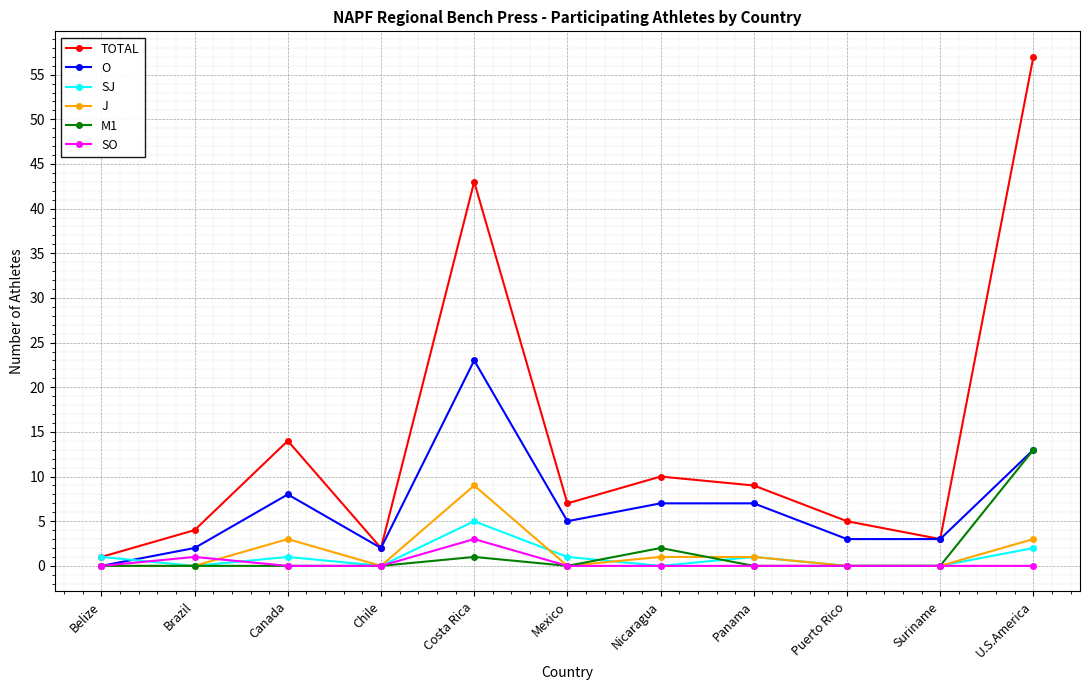

What is the label of the 1st point from the right?

U.S.America